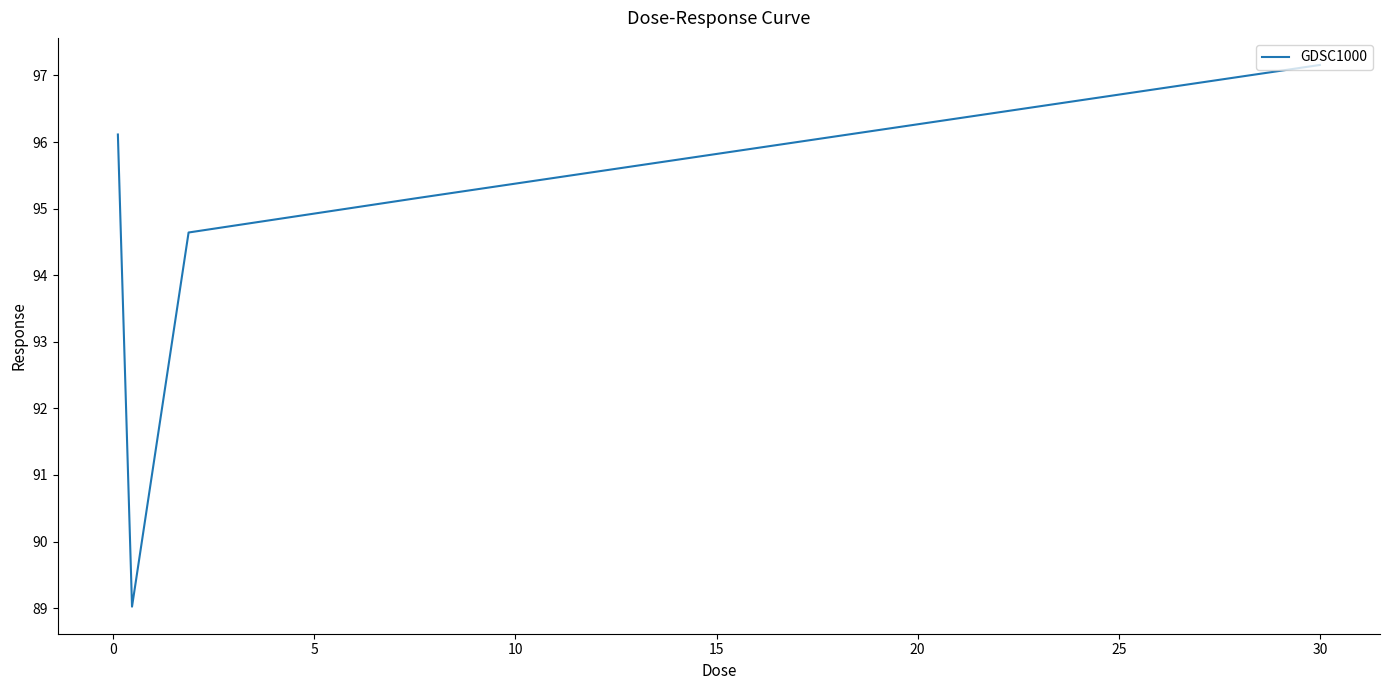

What is the maximum value shown in the chart?

97.2